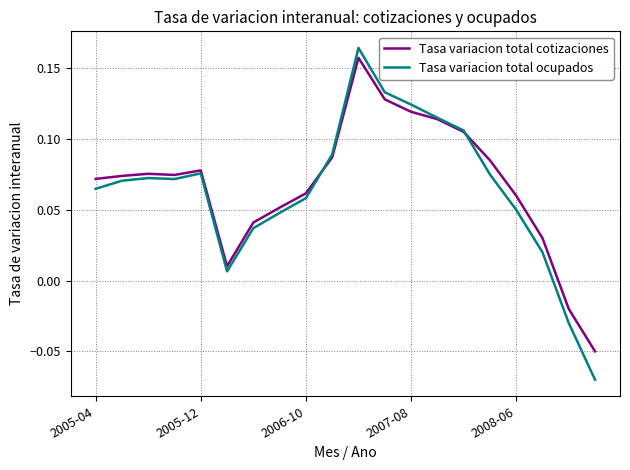

Which series has the widest spread of values?

Tasa variacion total ocupados